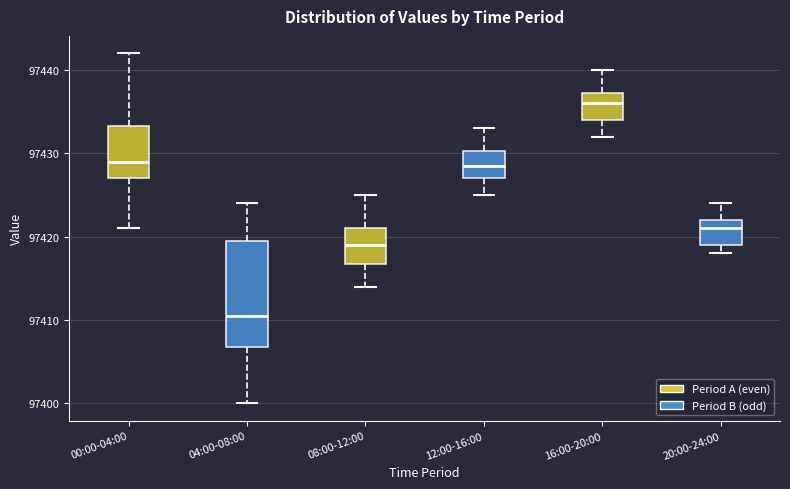

Reading left to right, transcribe this box plot: for each box, give where its median line is, the range the box spans, and where its two whiskers end, as read against the y-axis. The values are not printed on the chart, so give them approximately, as read against the axis.

00:00-04:00: median 97429, box 97427 to 97433, whiskers 97421 to 97442
04:00-08:00: median 97411, box 97407 to 97420, whiskers 97400 to 97424
08:00-12:00: median 97419, box 97417 to 97421, whiskers 97414 to 97425
12:00-16:00: median 97429, box 97427 to 97430, whiskers 97425 to 97433
16:00-20:00: median 97436, box 97434 to 97437, whiskers 97432 to 97440
20:00-24:00: median 97421, box 97419 to 97422, whiskers 97418 to 97424